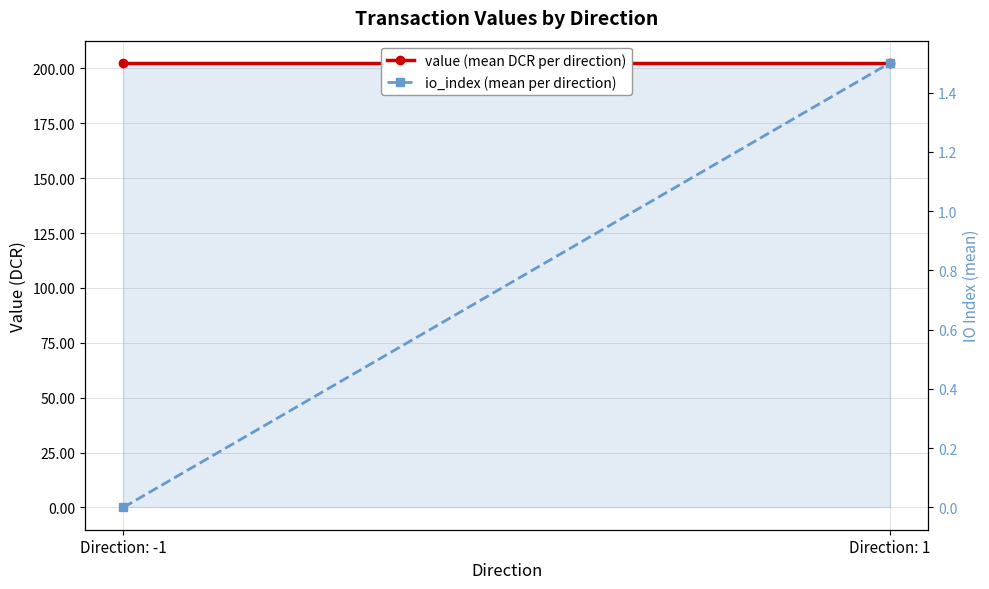

What is the total value across all series at Direction: -1?

202.5